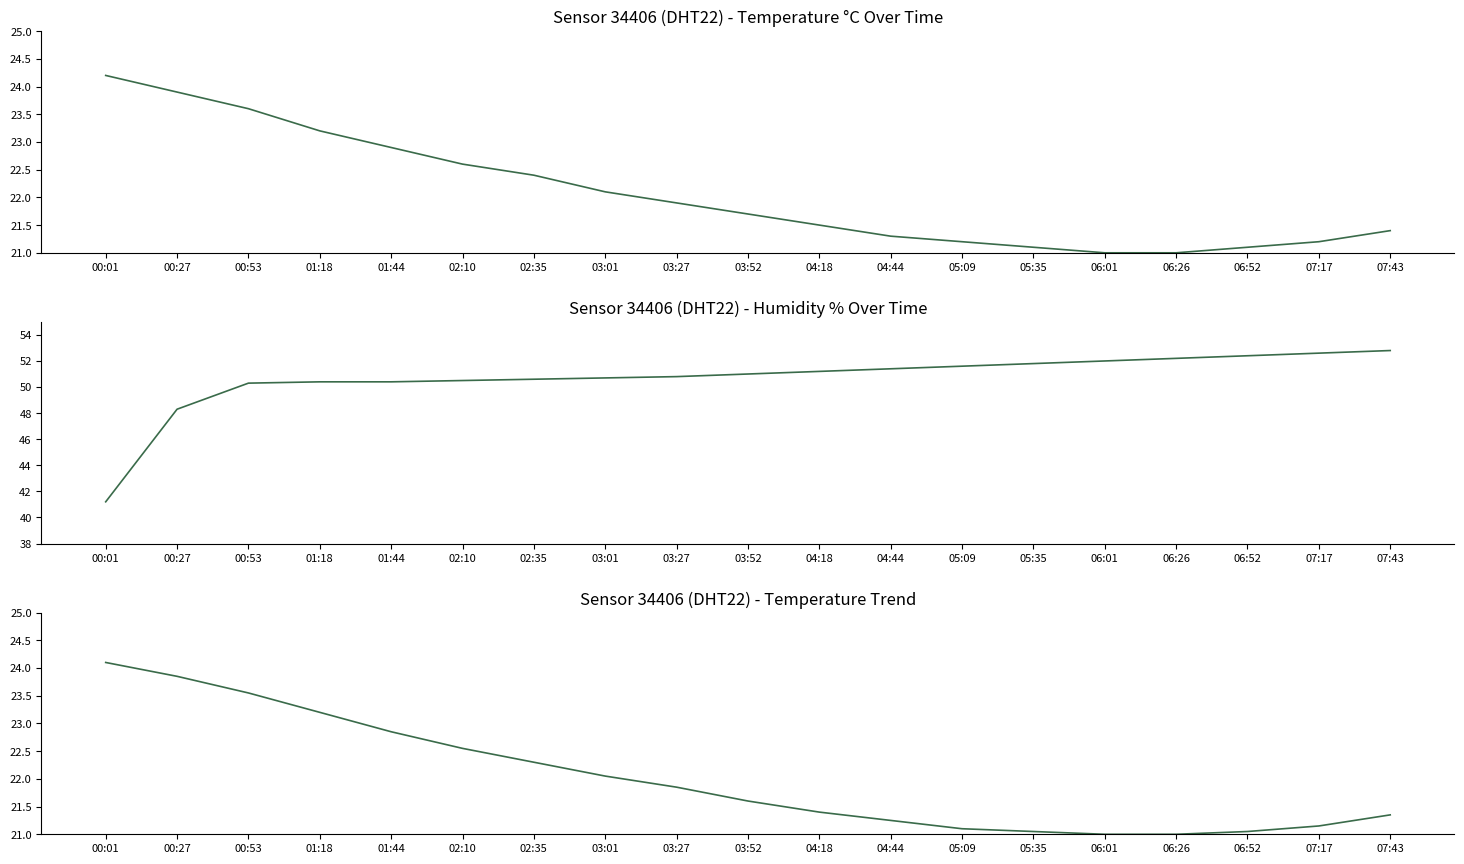

Is the value of temperature trend at 01:44 greater than the value of temperature at 02:35?

Yes